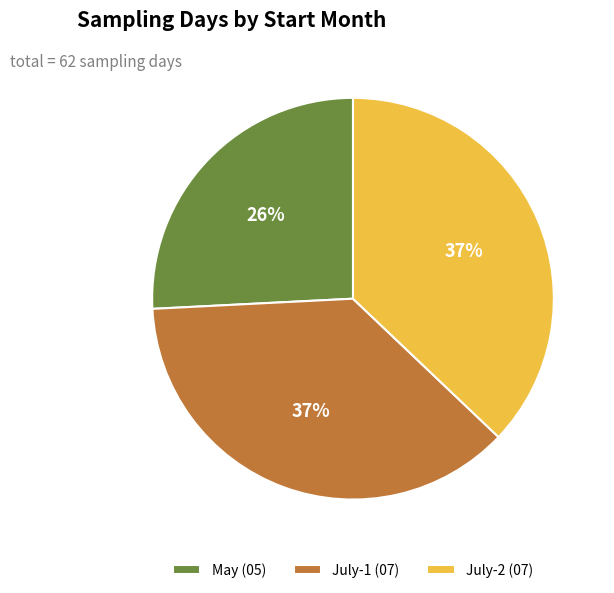

Approximately how many times larger is the value at July-2 (07) compared to May (05)?

1.4